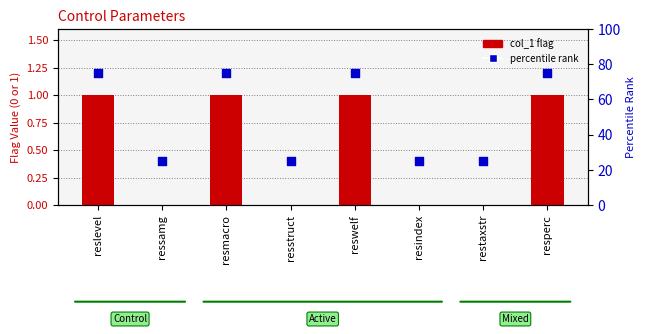

Which series has the largest total across all categories?

percentile rank